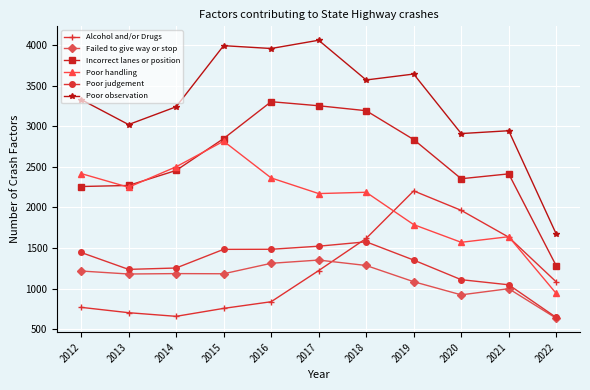

The Poor judgement series shows 362 at 2017. True or false?

False